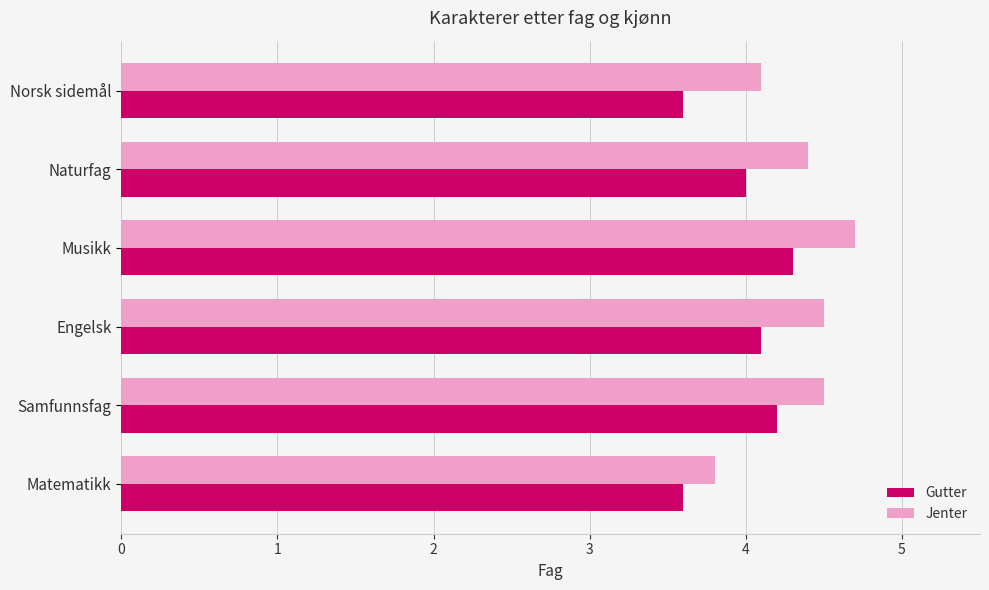

Read the Gutter value at Engelsk.

4.1